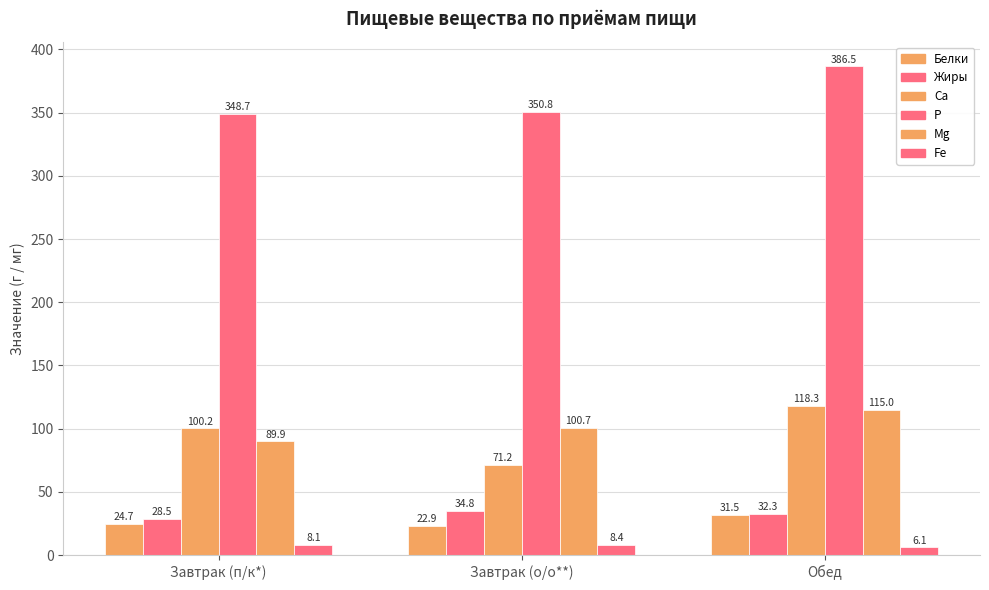

How many bars are there in each group?

6